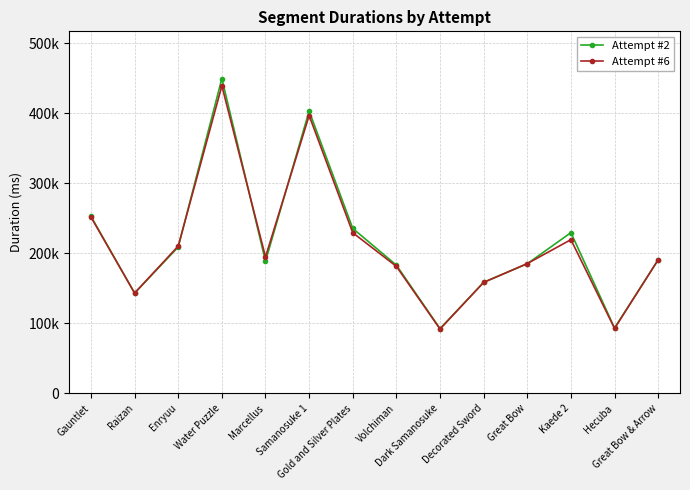

At which category does Attempt #6 reach its first local valley?

Raizan